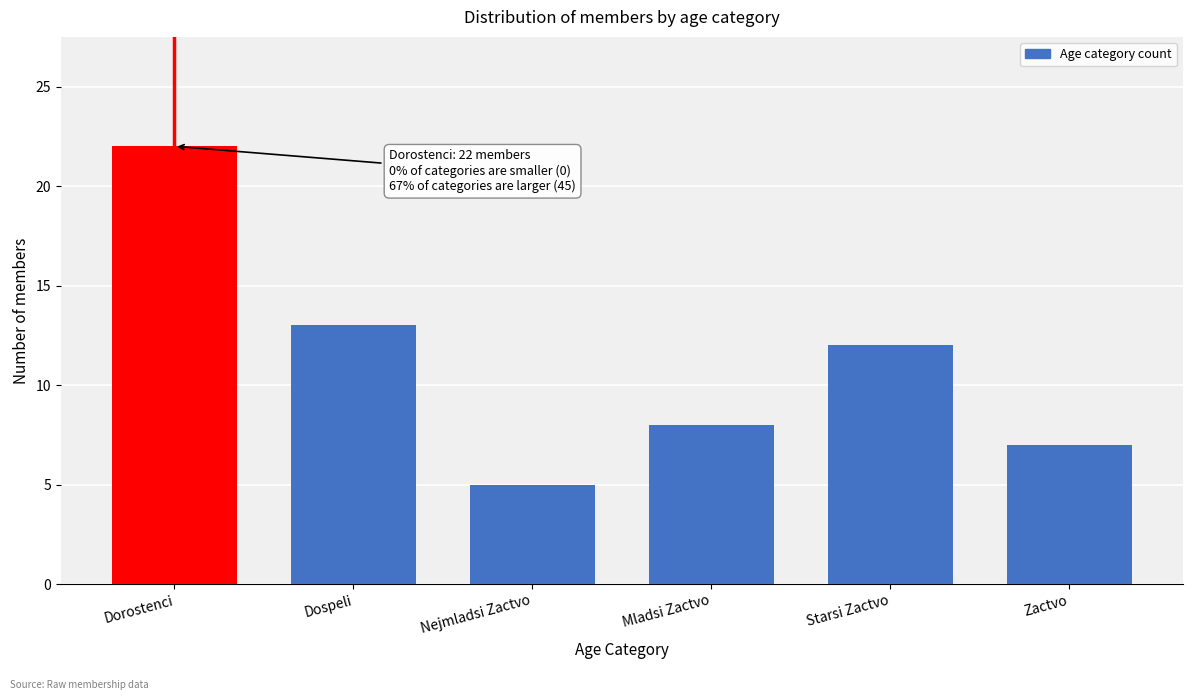

Reading right to left, transcribe all the data shown in this chart.

Zactvo=7	Starsi Zactvo=12	Mladsi Zactvo=8	Nejmladsi Zactvo=5	Dospeli=13	Dorostenci=22